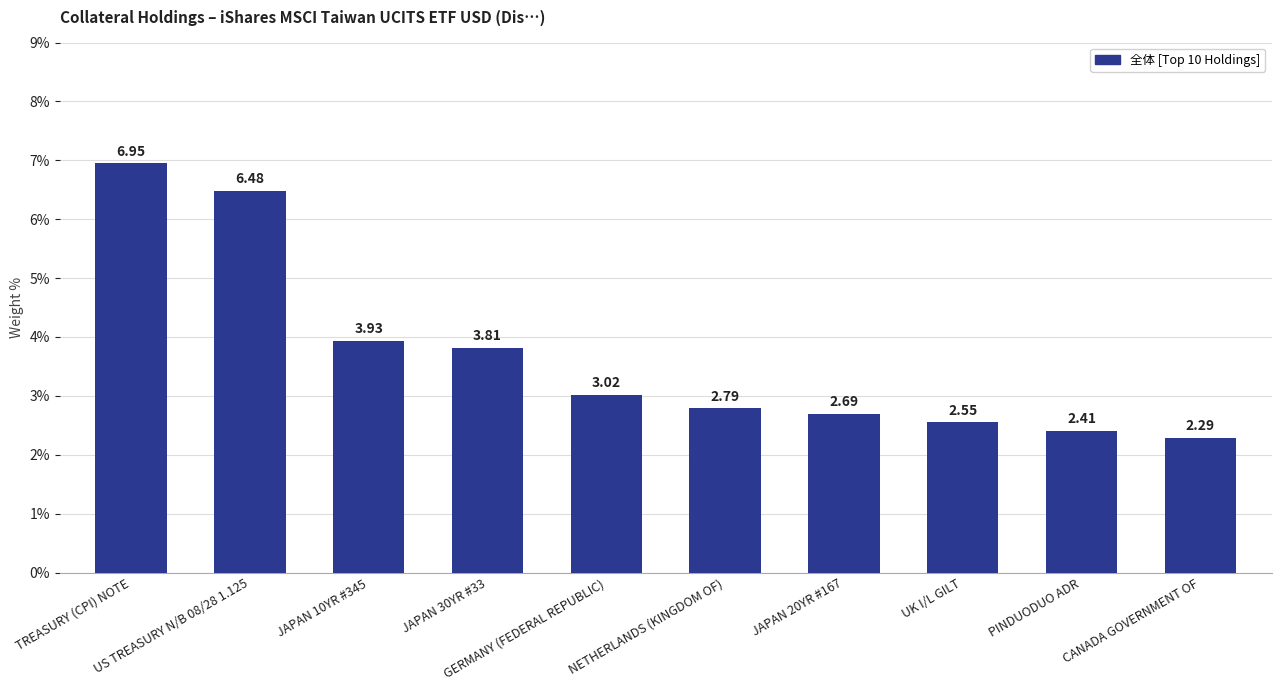

What is the ratio of the value at NETHERLANDS (KINGDOM OF) to the value at GERMANY (FEDERAL REPUBLIC)?

0.9